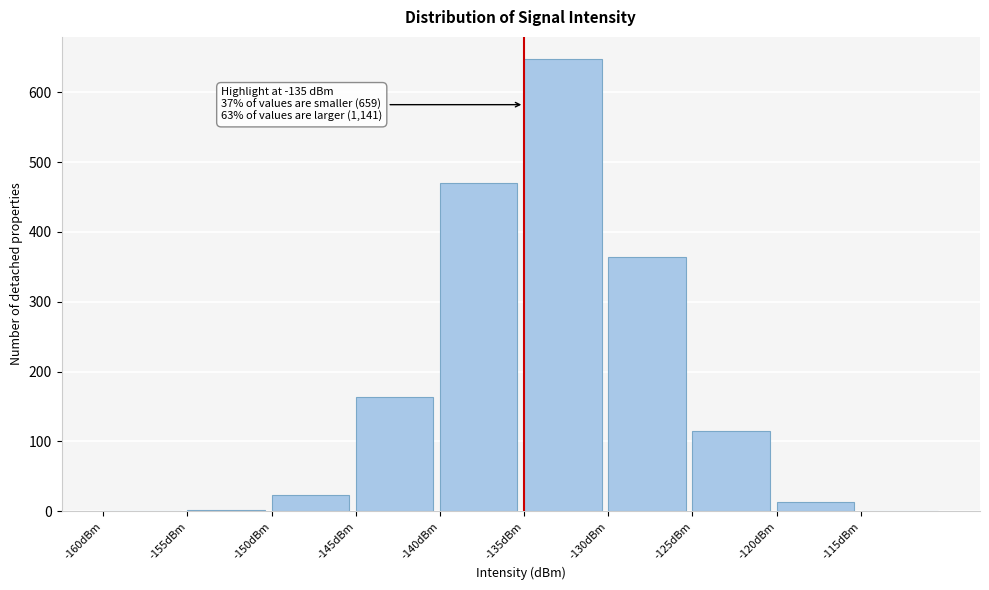

Over which range of the x-axis is the bar tallest?

-135 to -130